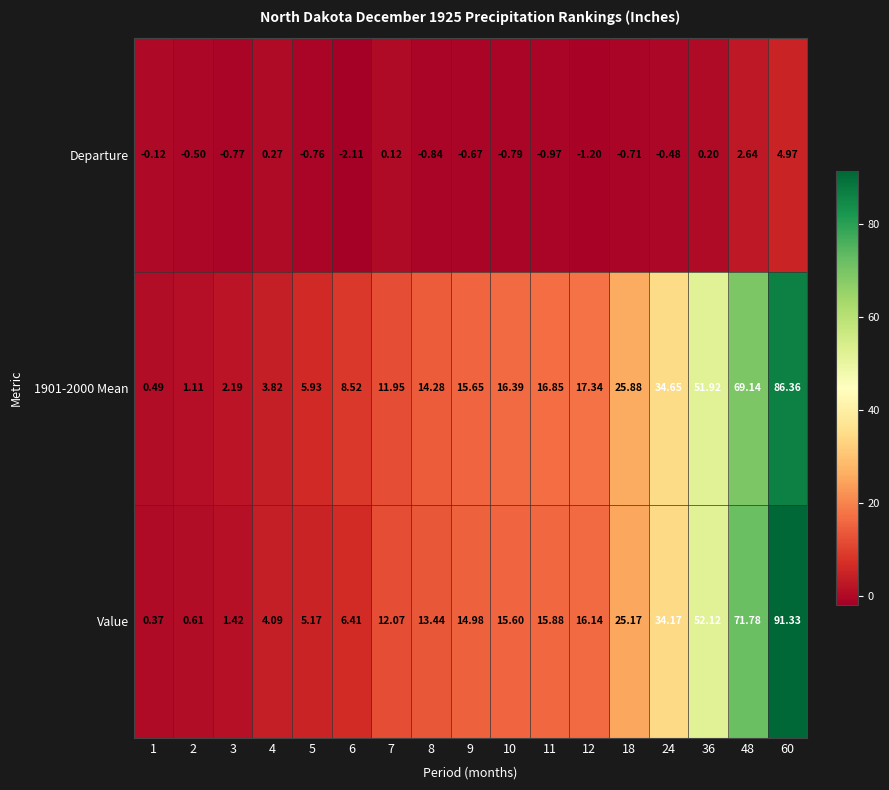

How many values in the Departure series are below 0?

12